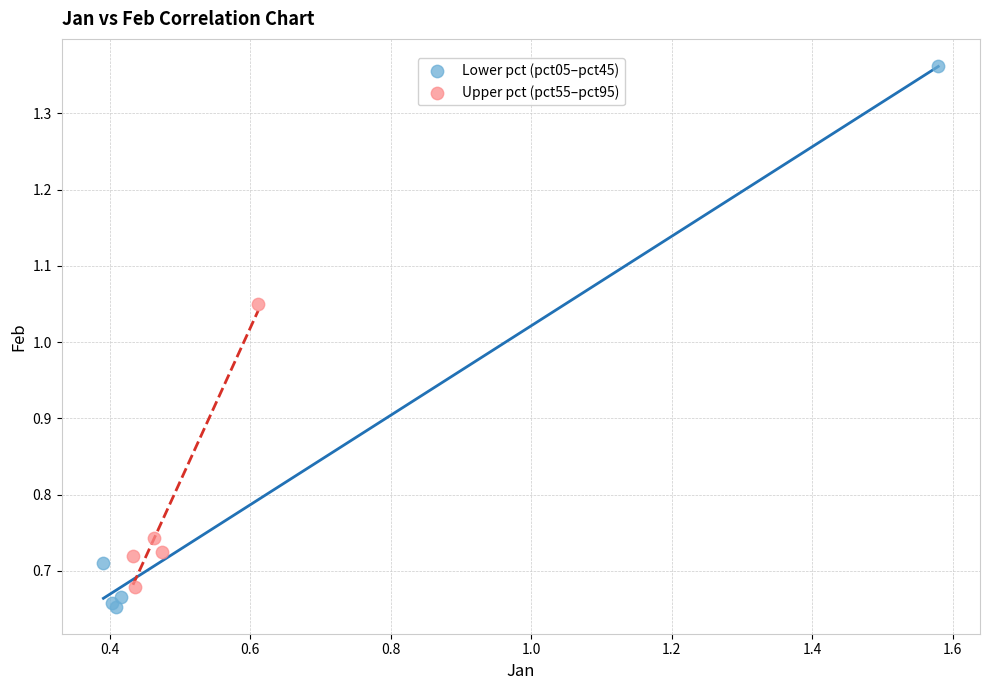

Which series has the largest Y range (max minus min)?

Lower pct (pct05–pct45)